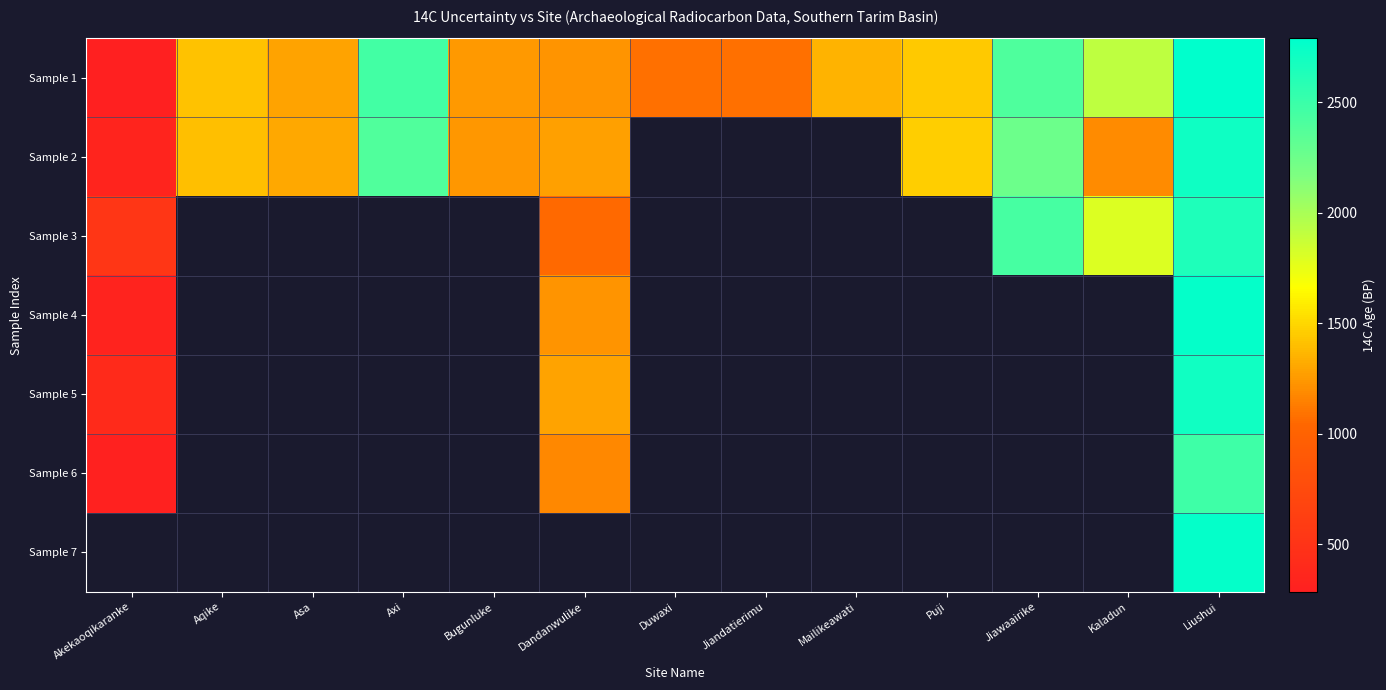

The value of Sample 4 at Dandanwulike is 1225.0. True or false?

True